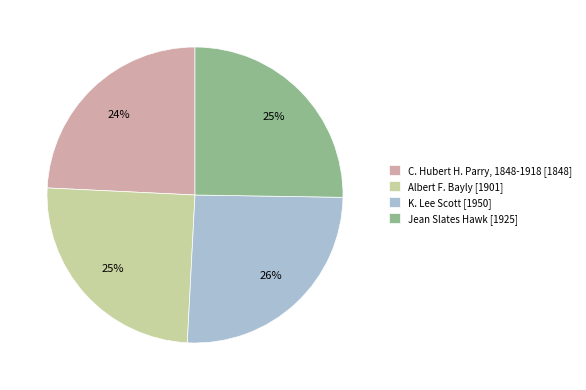

How many segments does this pie chart have?

4